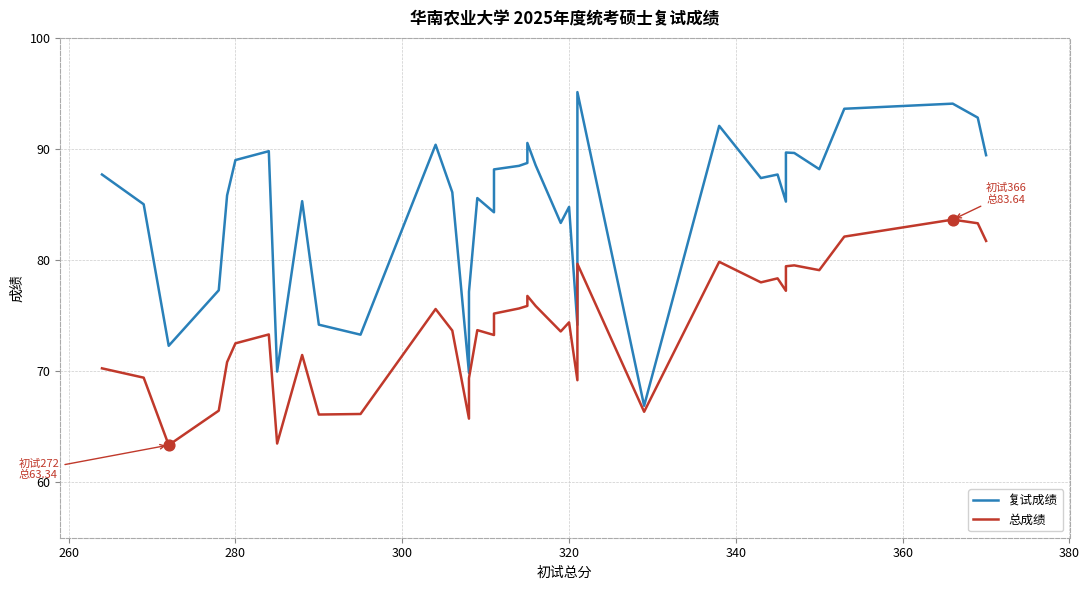

Which series has the widest spread of Y values?

复试成绩